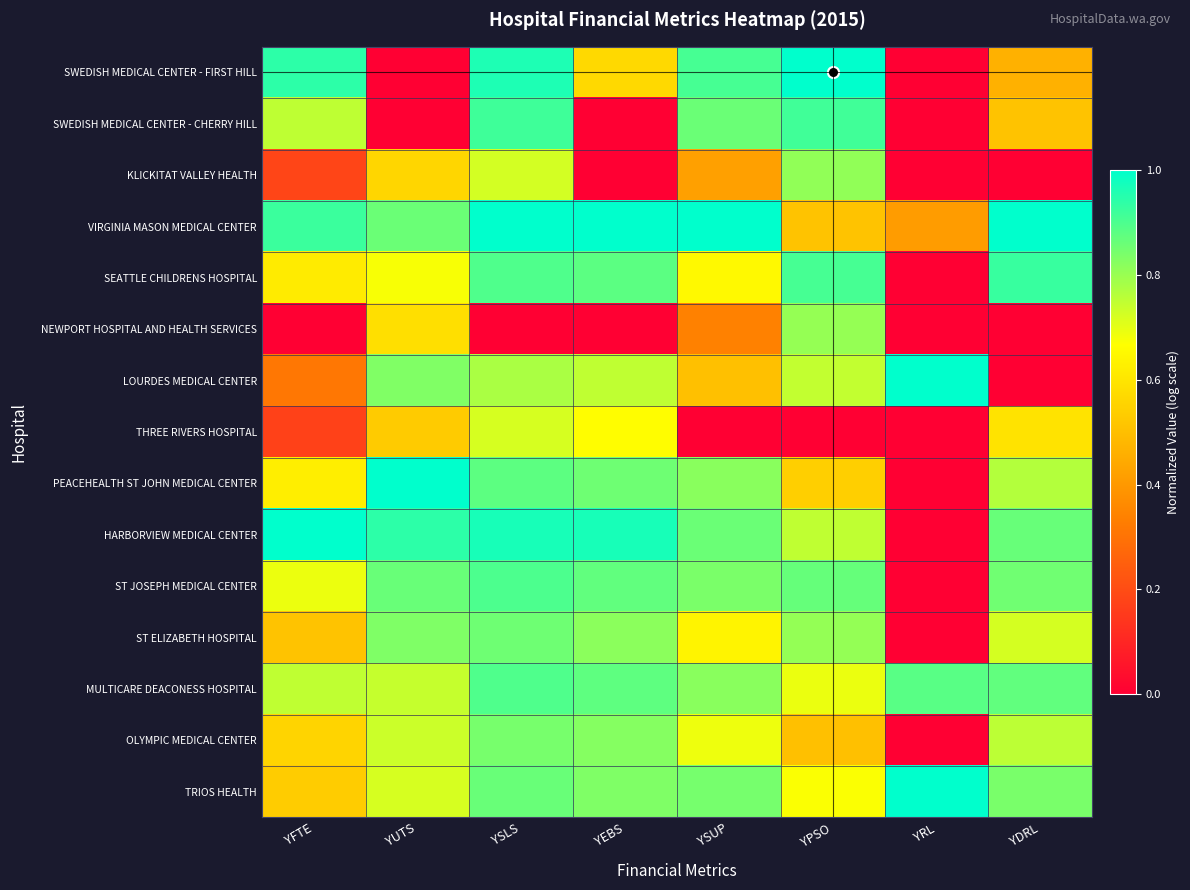

List the series in order of their peak value, lowest first.

THREE RIVERS HOSPITAL, NEWPORT HOSPITAL AND HEALTH SERVICES, KLICKITAT VALLEY HEALTH, OLYMPIC MEDICAL CENTER, ST ELIZABETH HOSPITAL, MULTICARE DEACONESS HOSPITAL, ST JOSEPH MEDICAL CENTER, SWEDISH MEDICAL CENTER - CHERRY HILL, SEATTLE CHILDRENS HOSPITAL, TRIOS HEALTH, SWEDISH MEDICAL CENTER - FIRST HILL, VIRGINIA MASON MEDICAL CENTER, LOURDES MEDICAL CENTER, PEACEHEALTH ST JOHN MEDICAL CENTER, HARBORVIEW MEDICAL CENTER